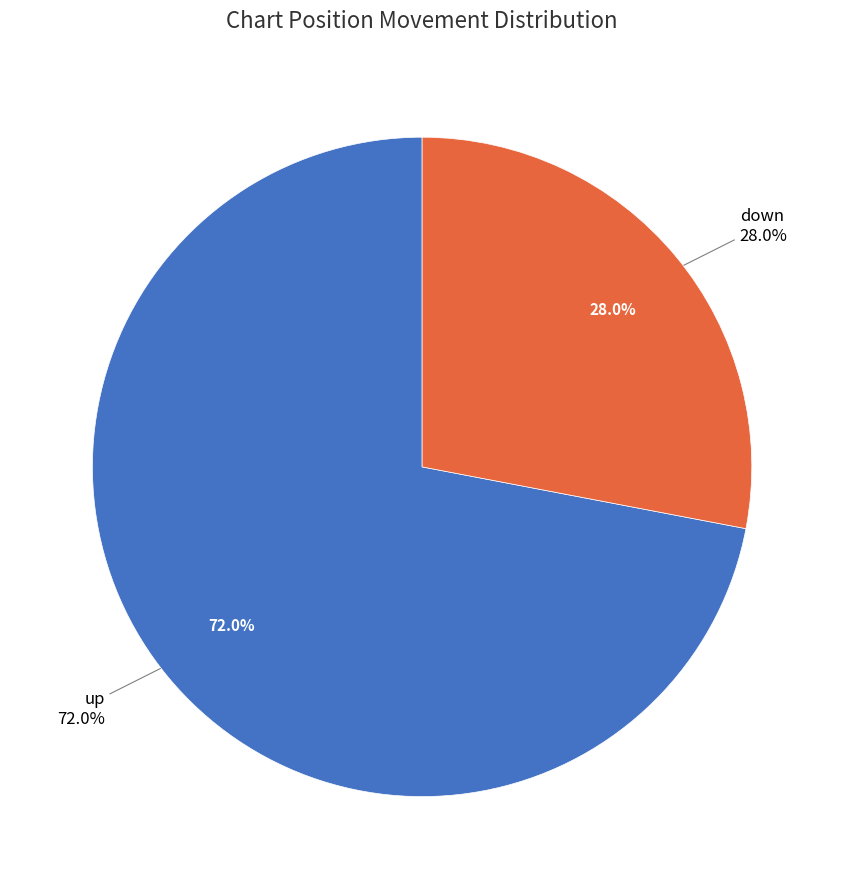

How many segments does this pie chart have?

2